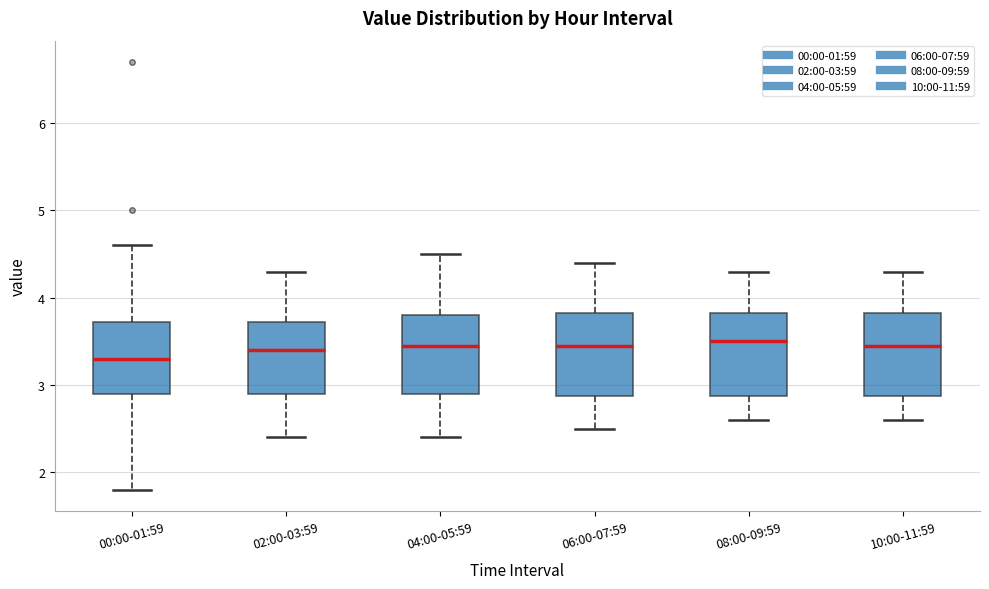

Reading left to right, read every box against the y-axis: the position of its median line, the range the box covers, and the ends of its whiskers. The values are not printed on the chart, so give them approximately, as read against the axis.

00:00-01:59: median 3.3, box 2.9 to 3.7, whiskers 1.8 to 4.6
02:00-03:59: median 3.4, box 2.9 to 3.7, whiskers 2.4 to 4.3
04:00-05:59: median 3.5, box 2.9 to 3.8, whiskers 2.4 to 4.5
06:00-07:59: median 3.5, box 2.9 to 3.8, whiskers 2.5 to 4.4
08:00-09:59: median 3.5, box 2.9 to 3.8, whiskers 2.6 to 4.3
10:00-11:59: median 3.5, box 2.9 to 3.8, whiskers 2.6 to 4.3